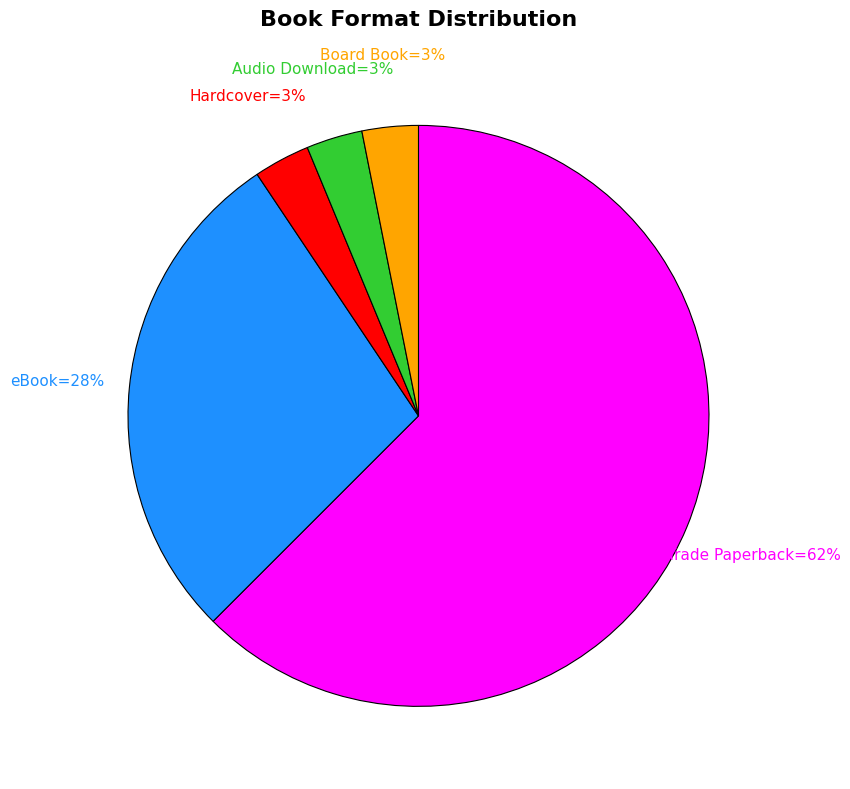

Count the number of slices in the pie.

5